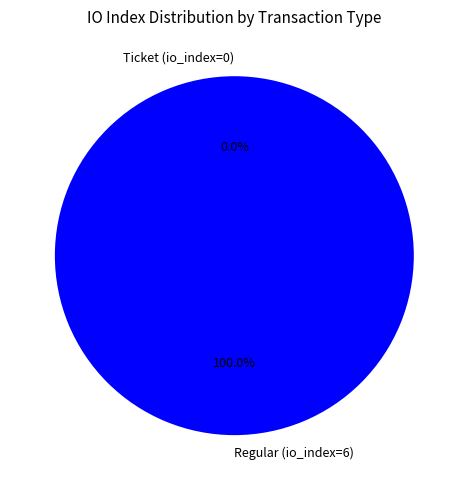

Combined, what portion of the pie is Ticket (io_index=0) and Regular (io_index=6)?

100.0%